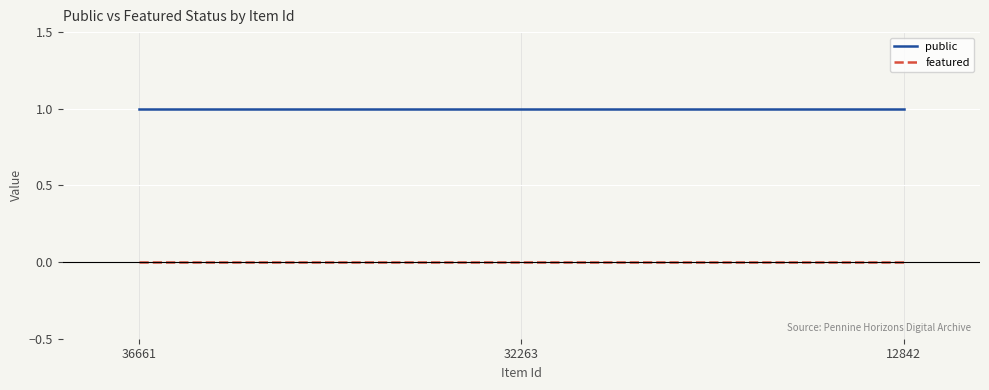

Rank the series by their average value, from highest to lowest.

public, featured